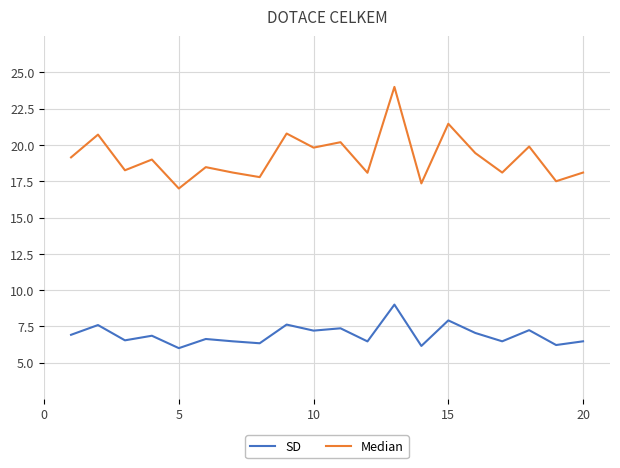

True or false: SD and Median intersect in this chart.

False